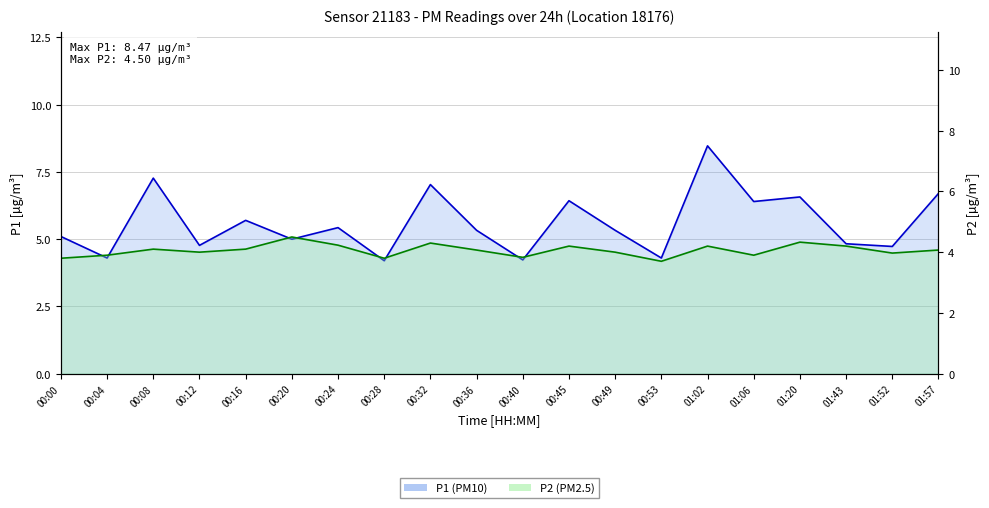

The P2 (PM2.5) series shows 1.3 at 00:12. True or false?

False